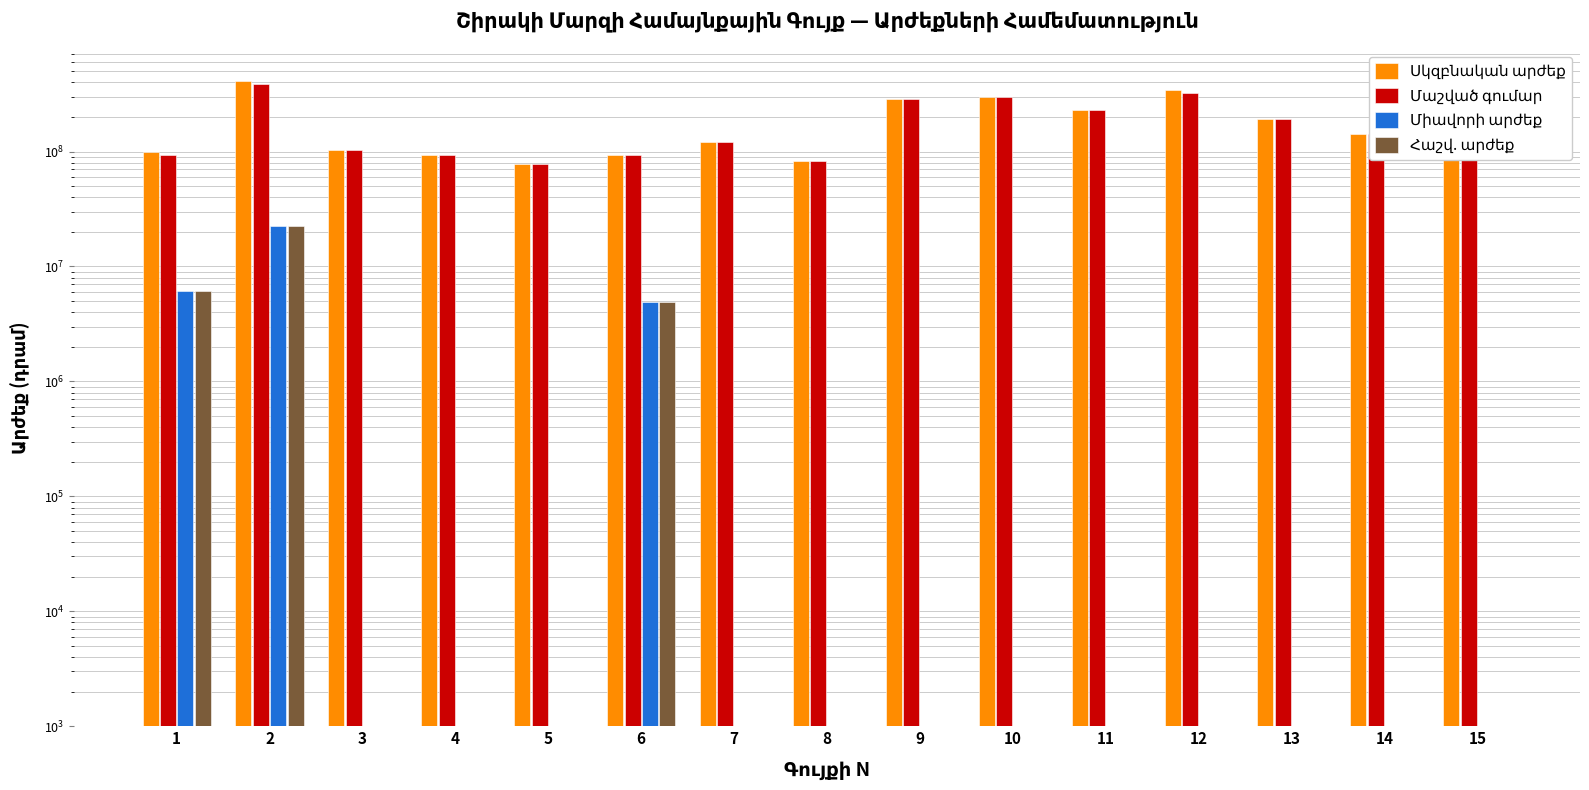

Is it true that Միավորի արժեք equals 1675453 at 6?

False